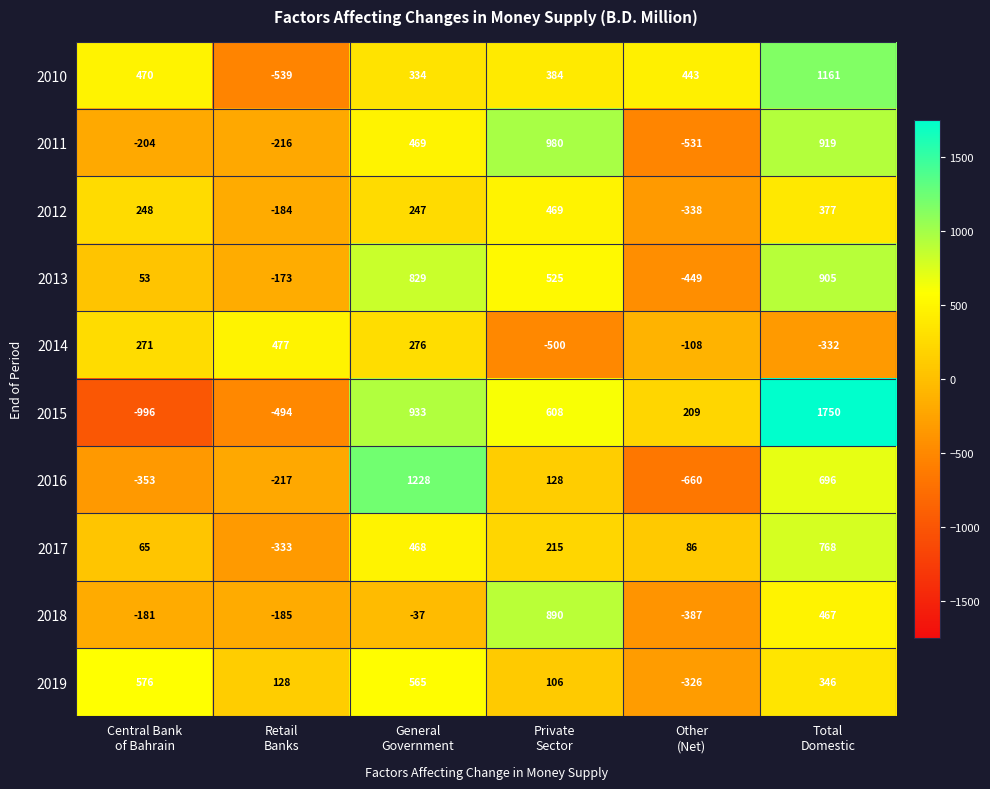

What is the sum of all 2011 values?

1417